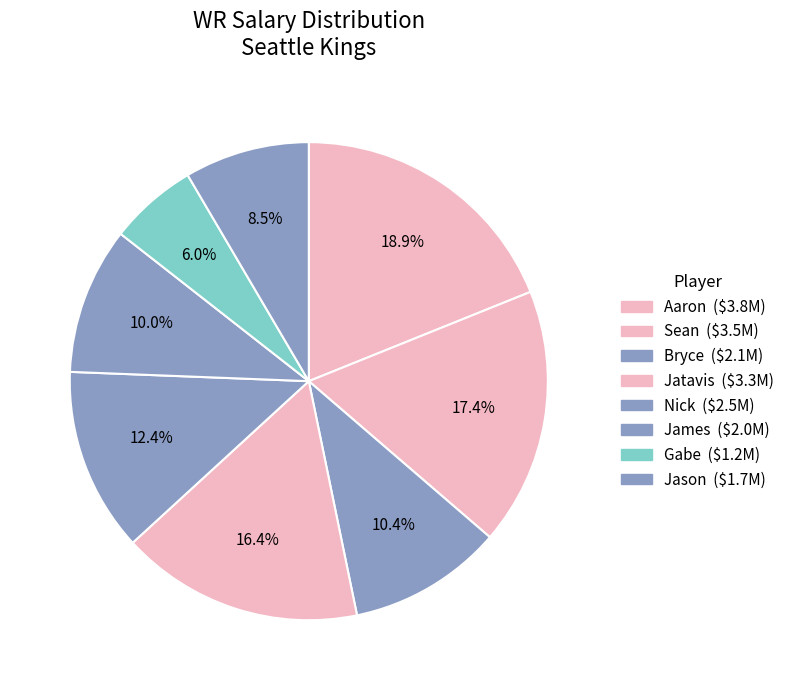

Which slice is the smallest?

Gabe